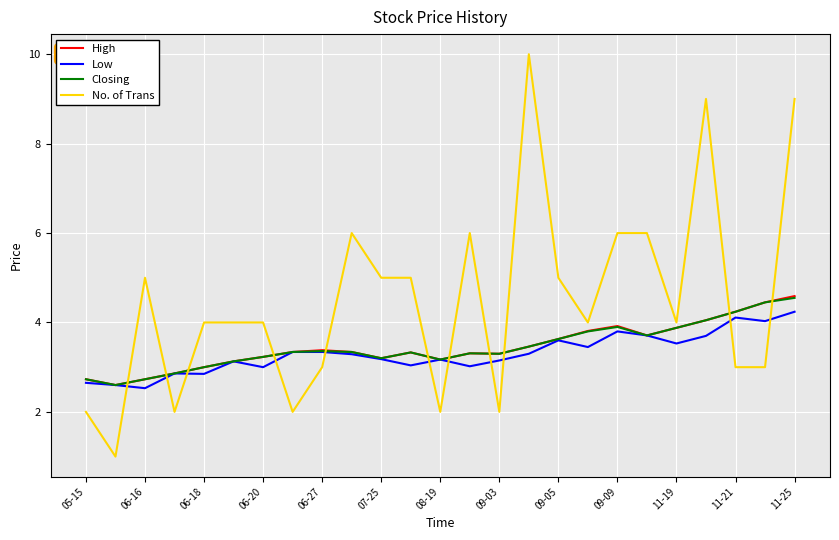

Which series has the largest range (max minus min)?

No. of Trans